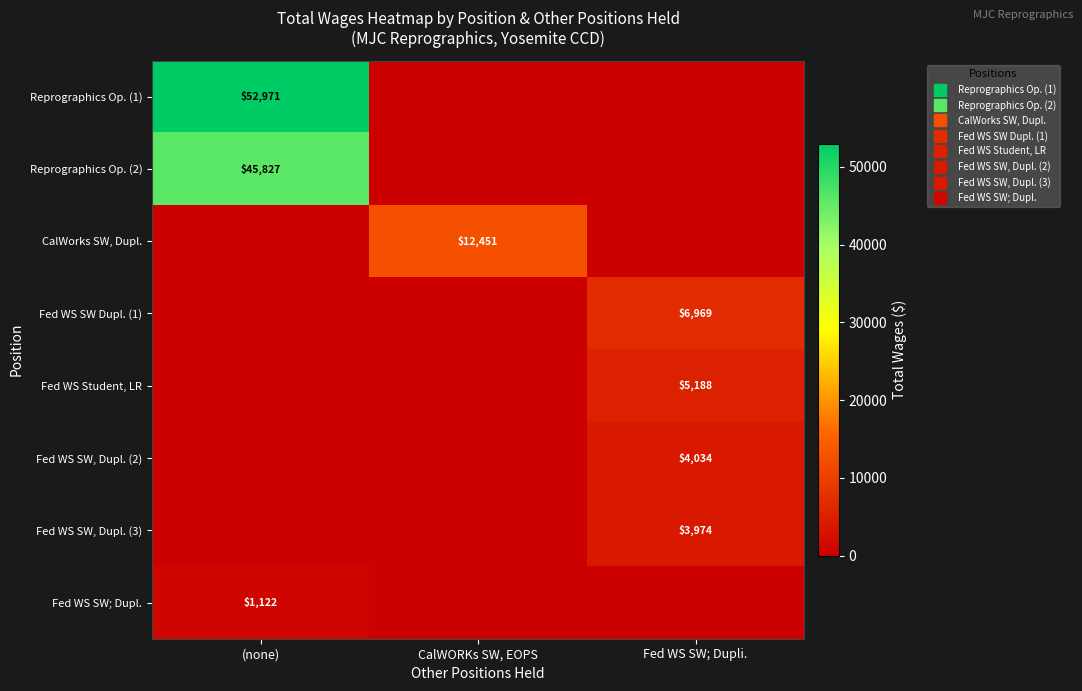

The value of Fed WS SW Dupl. (1) at CalWORKs SW, EOPS is 4023. True or false?

False